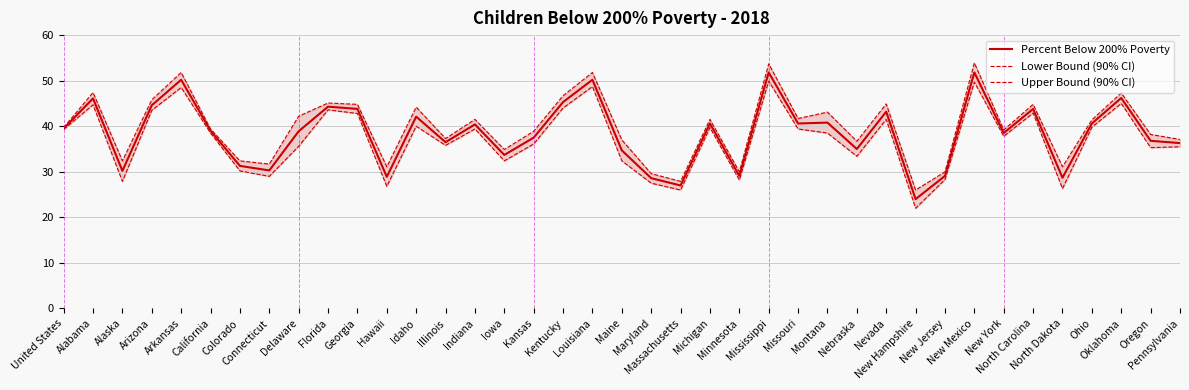

Is the value of Percent Below 200% Poverty at New Jersey greater than the value of Lower Bound (90% CI) at Illinois?

No